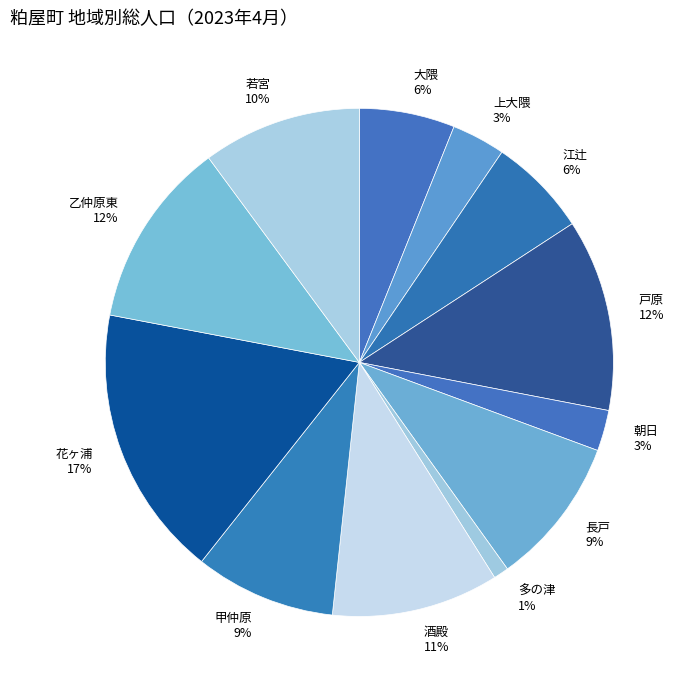

Which has a higher value, 若宮 10% or 甲仲原 9%?

若宮 10%